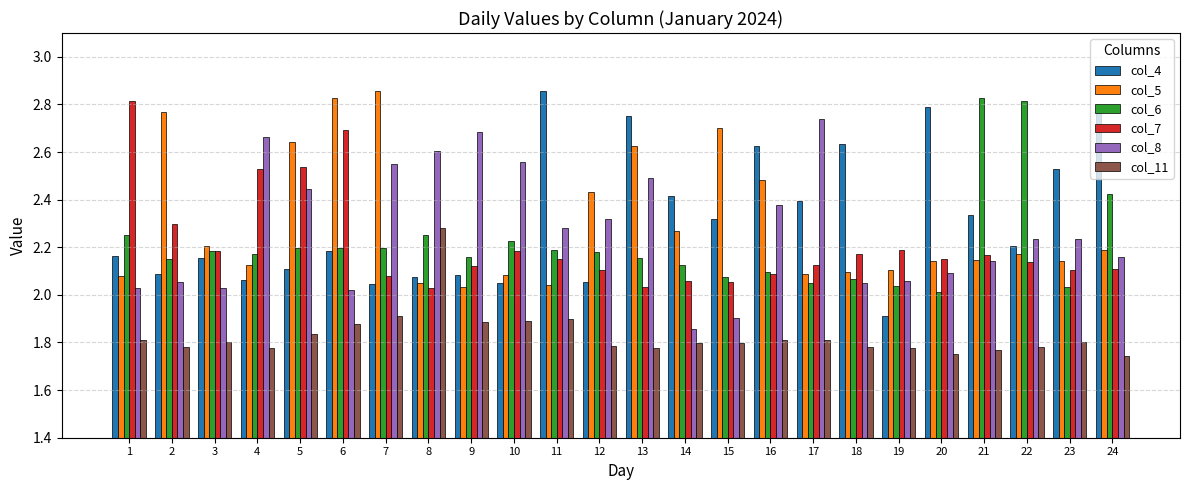

What is the spread (max minus min) of values at 6?

0.9